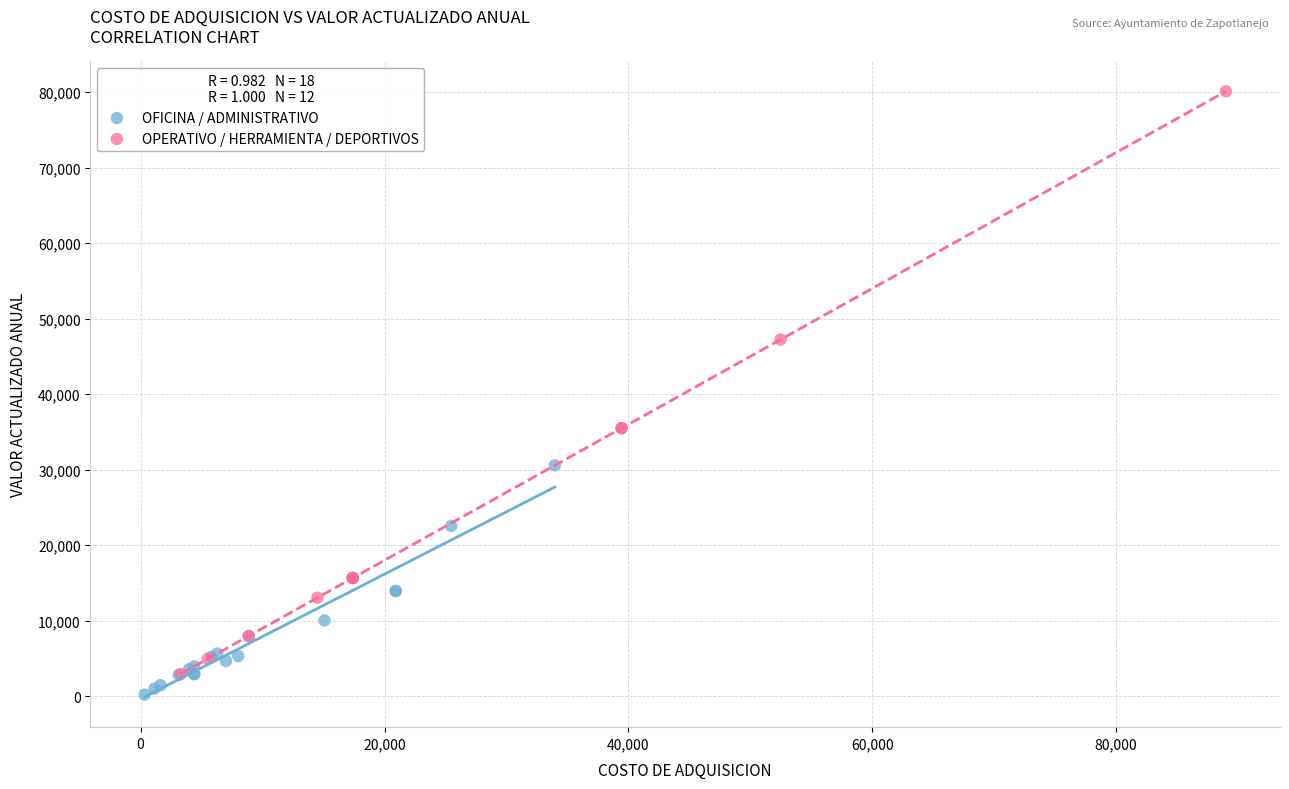

Which series has the widest spread of Y values?

OPERATIVO / HERRAMIENTA / DEPORTIVOS